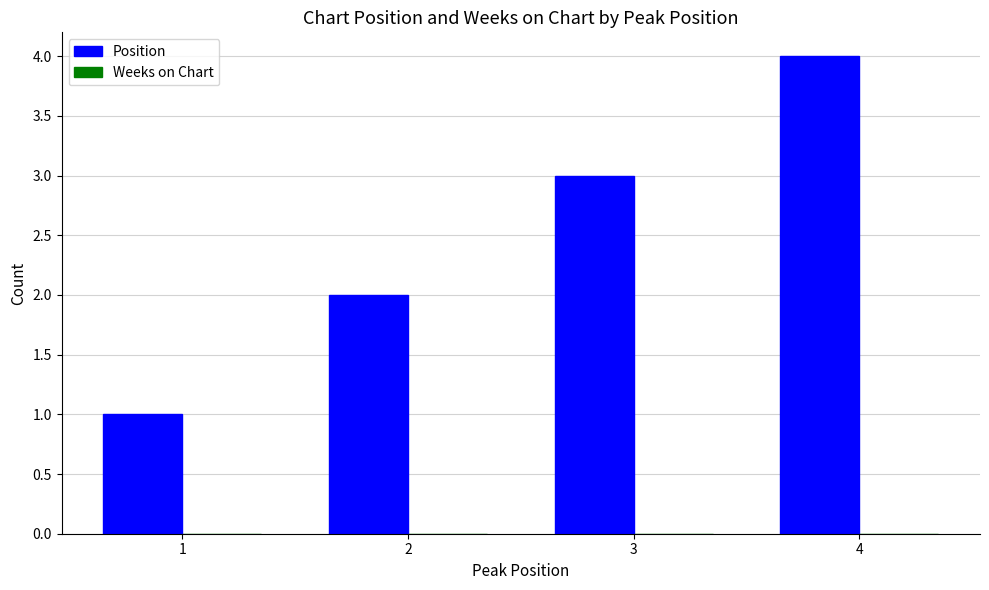

Rank the categories by value from lowest to highest.

1, 2, 3, 4